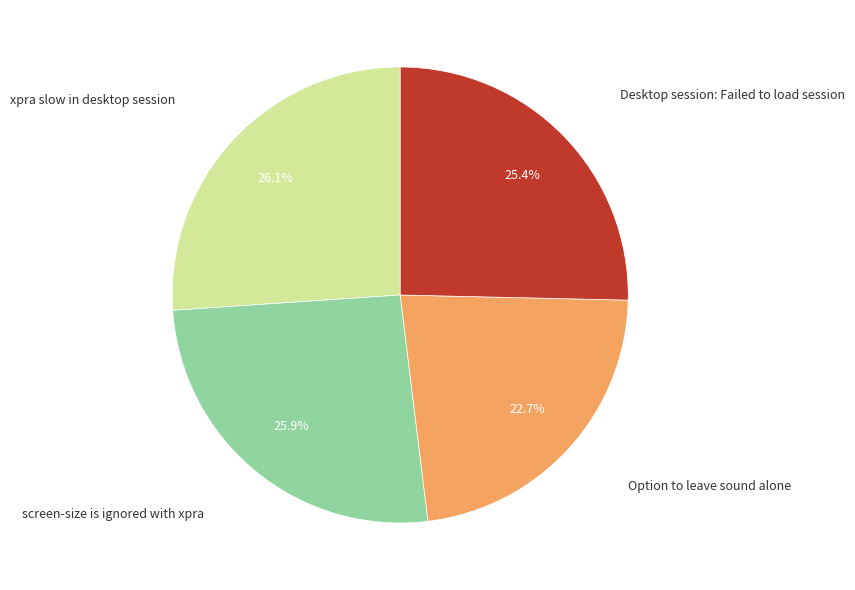

Does any single category account for the majority?

No